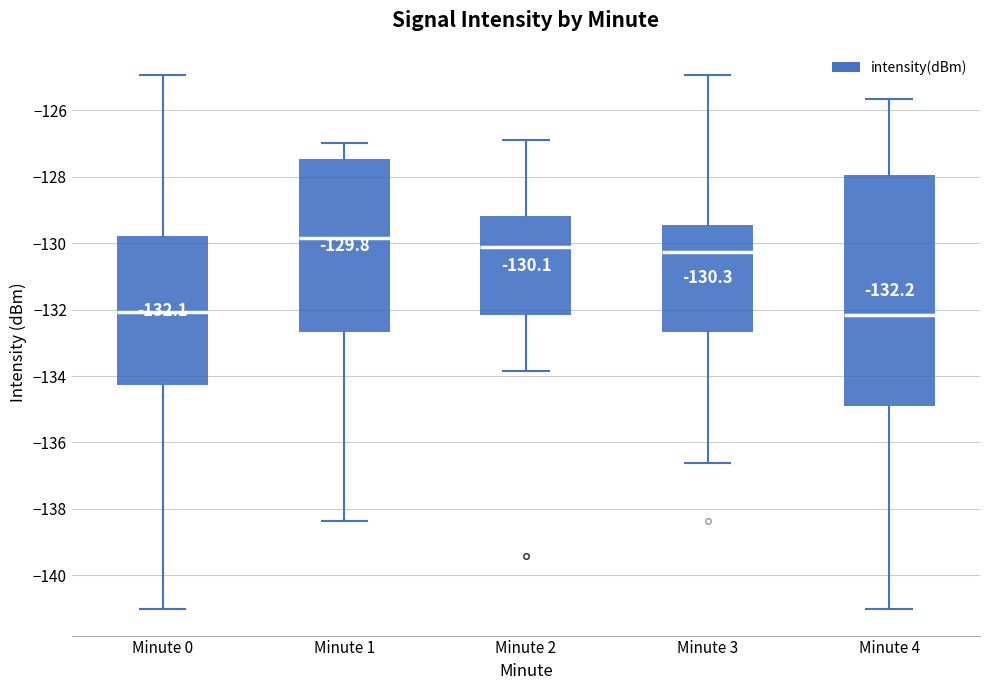

Which box is the tallest, from its lower edge to its upper edge?

Minute 4